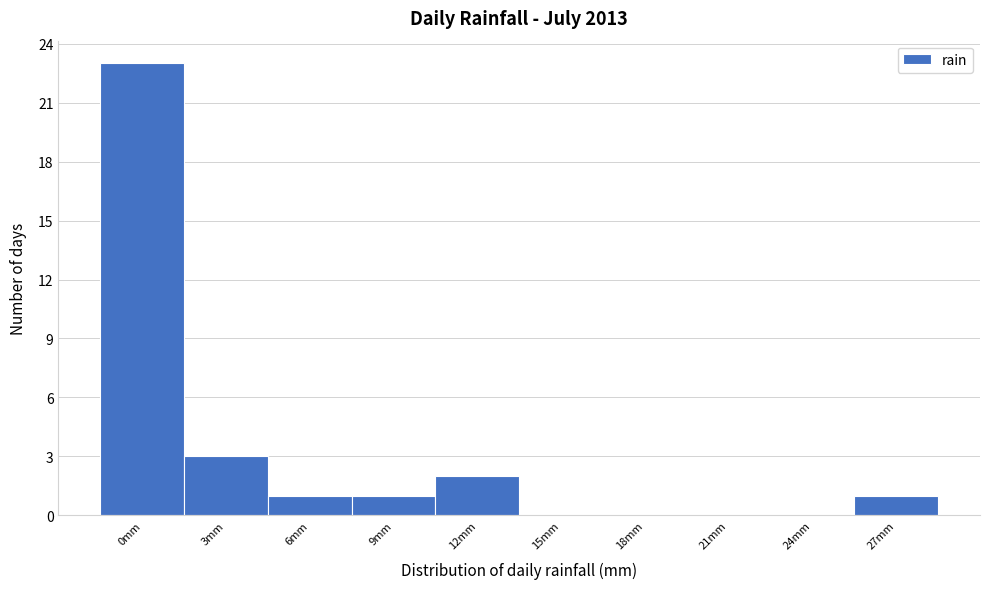

Reading left to right, extract all data points from this chart.

0mm=23	3mm=3	6mm=1	9mm=1	12mm=2	15mm=0	18mm=0	21mm=0	24mm=0	27mm=1